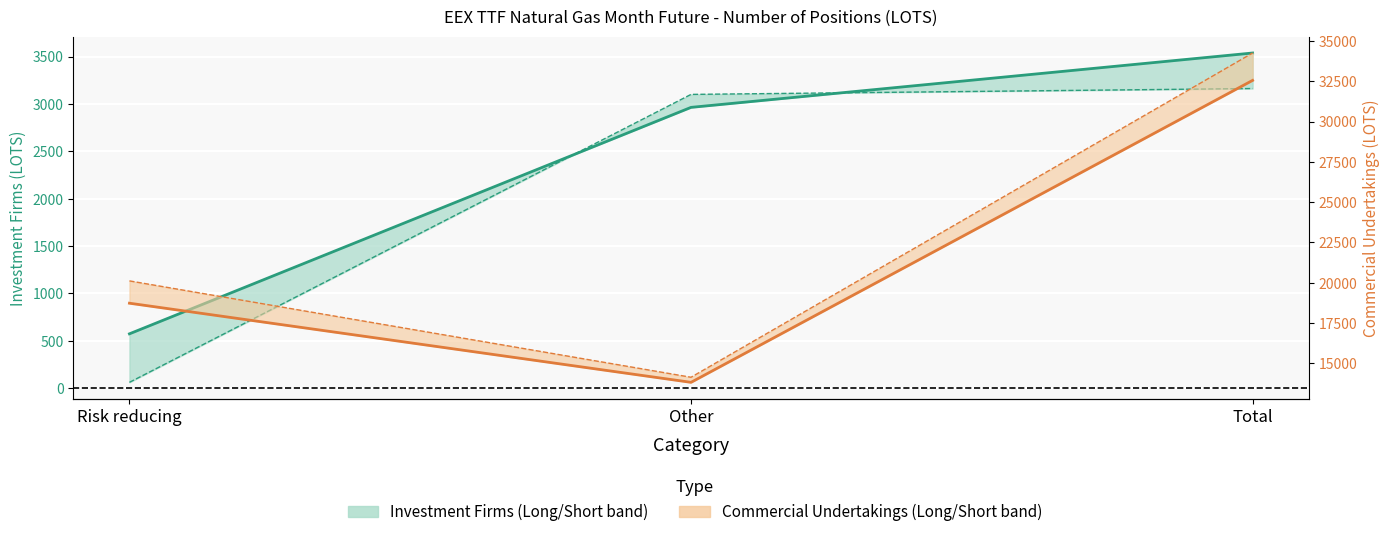

True or false: Commercial Undertakings Short has a value of 6571.2 at Risk reducing.

False